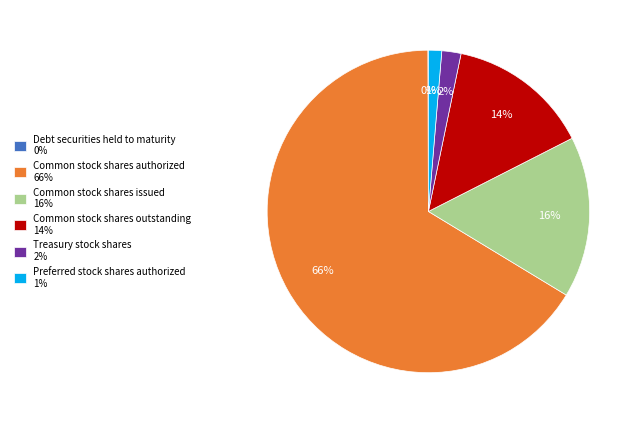

Is it true that Common stock shares authorized is 66% of the pie?

True